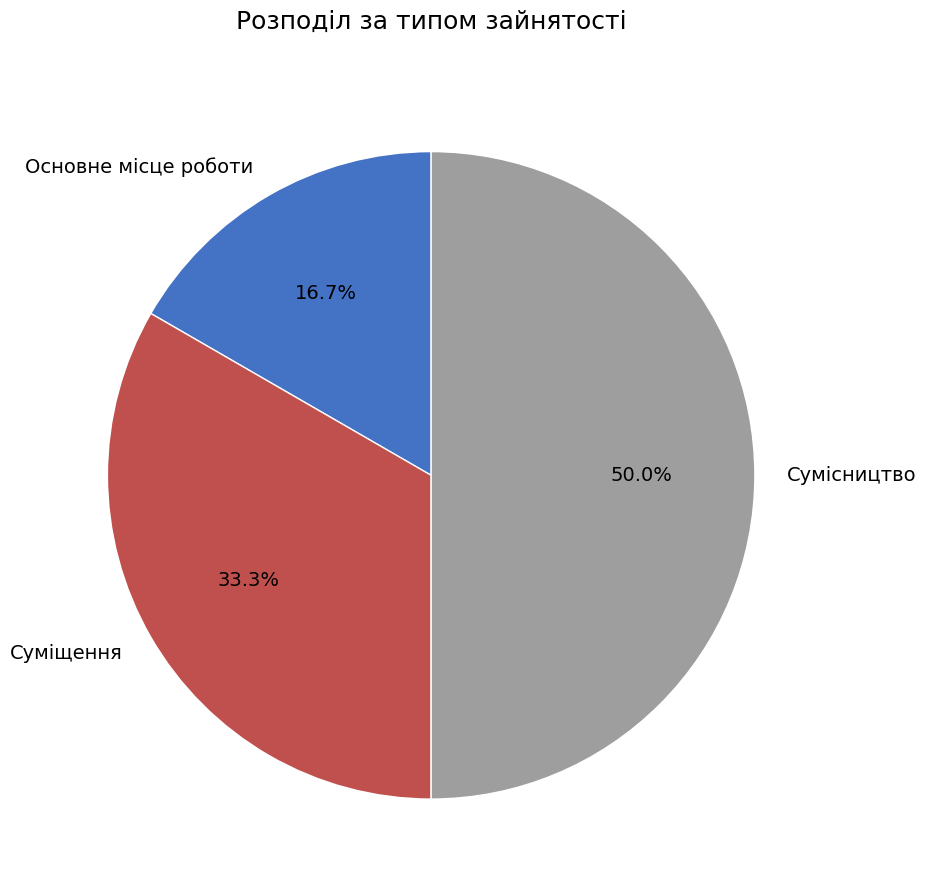

Is it true that Суміщення is 41% of the pie?

False